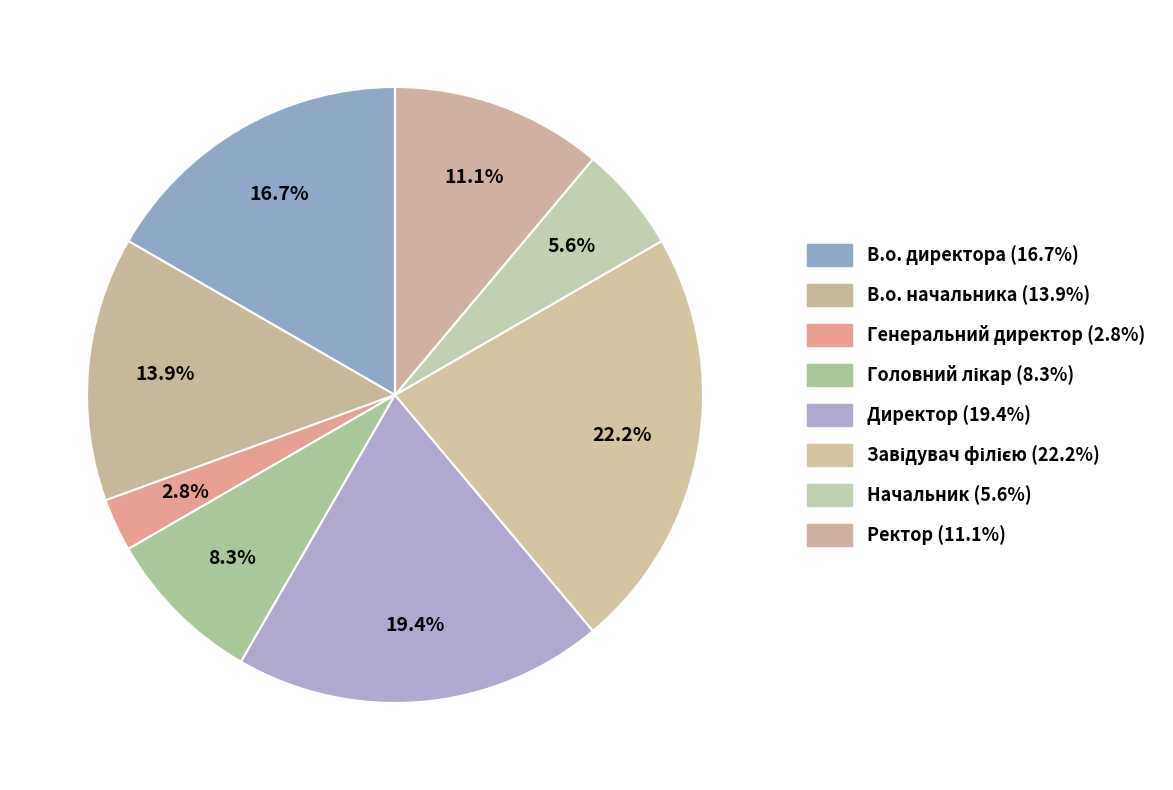

To the nearest percent, what is the combined percentage of Завідувач філією and В.о. директора?

39%